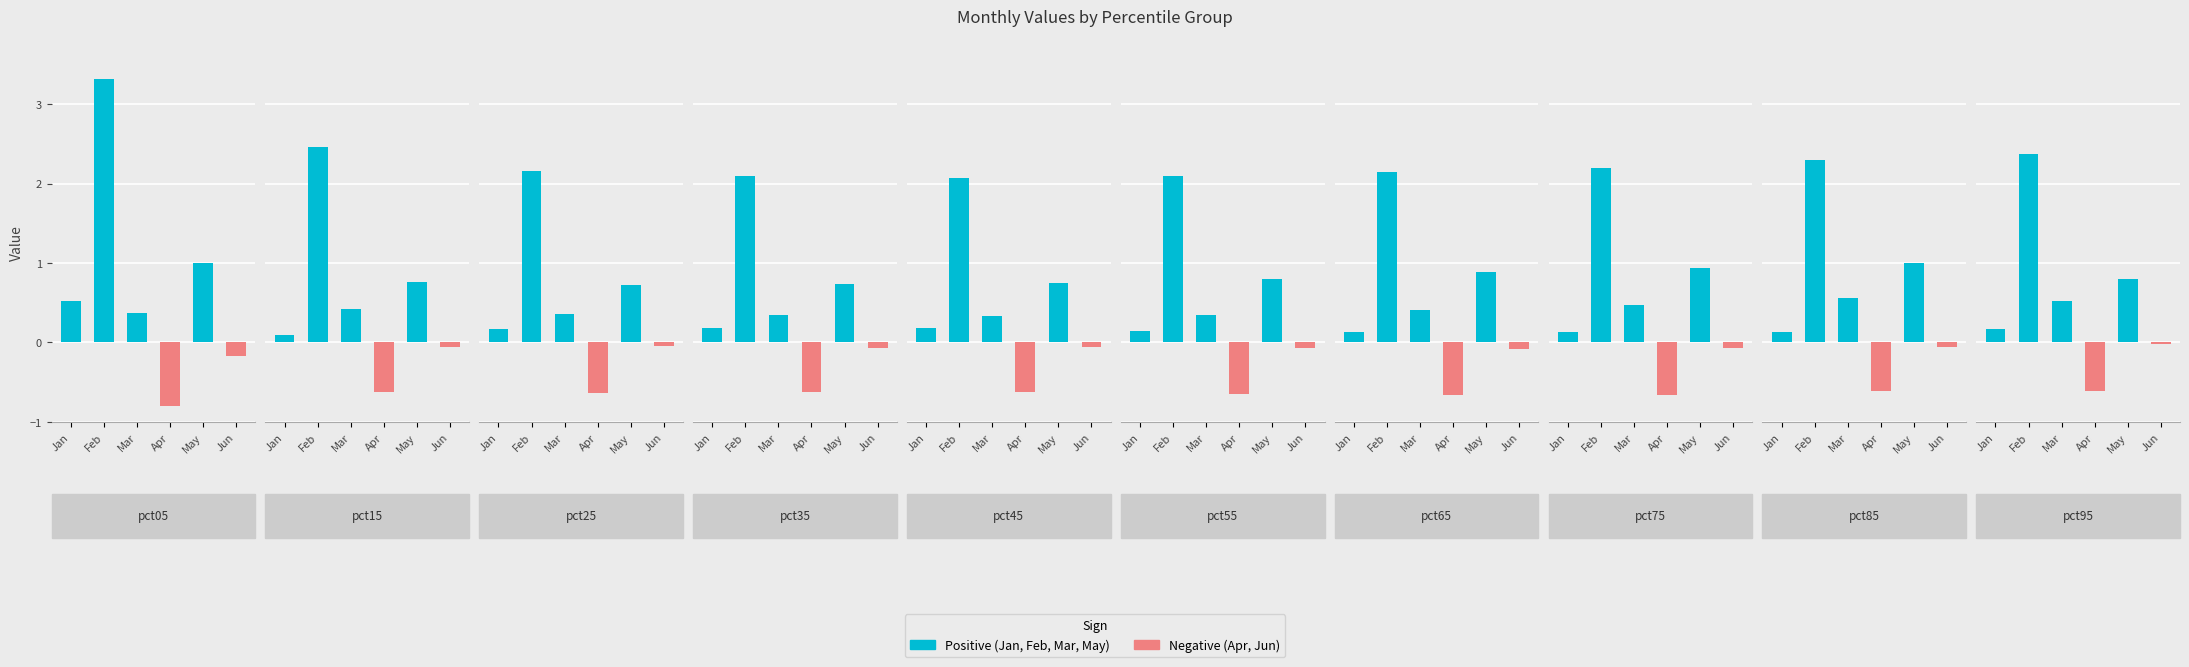

Where is Apr nearest to the value 0?

pct95